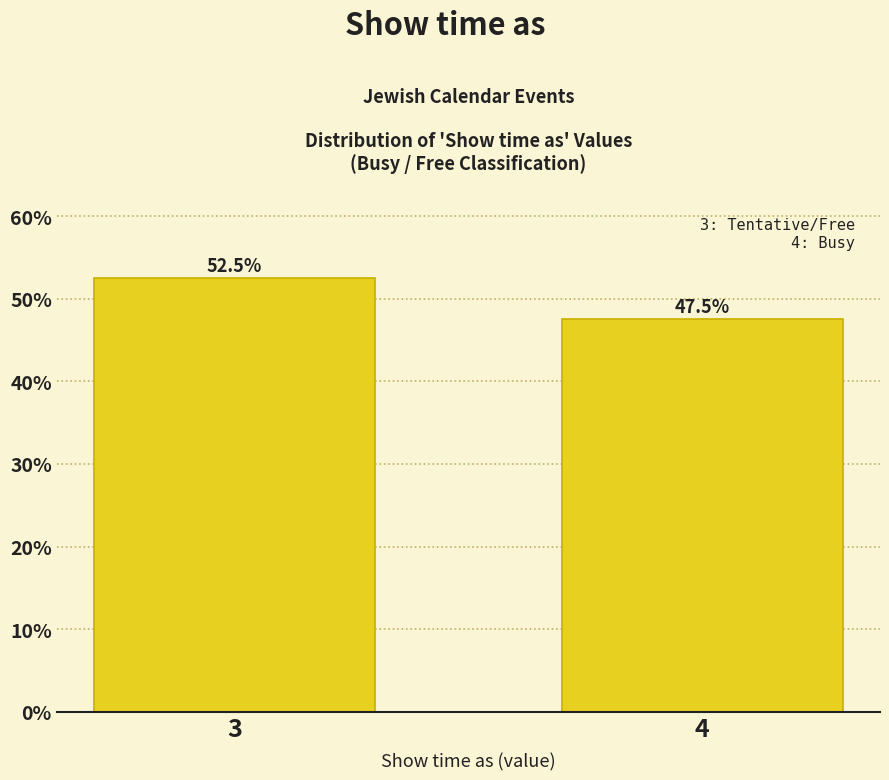

Reading left to right, extract all data points from this chart.

52.5	47.5